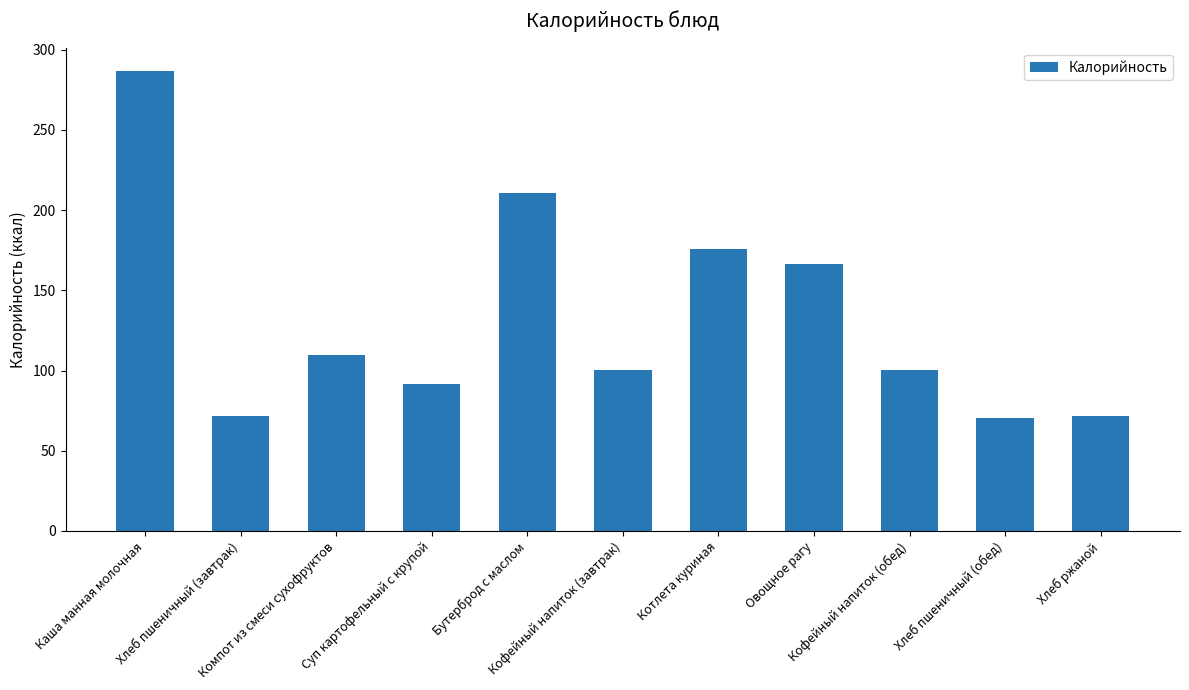

What is the approximate value at Кофейный напиток (обед)?

100.6